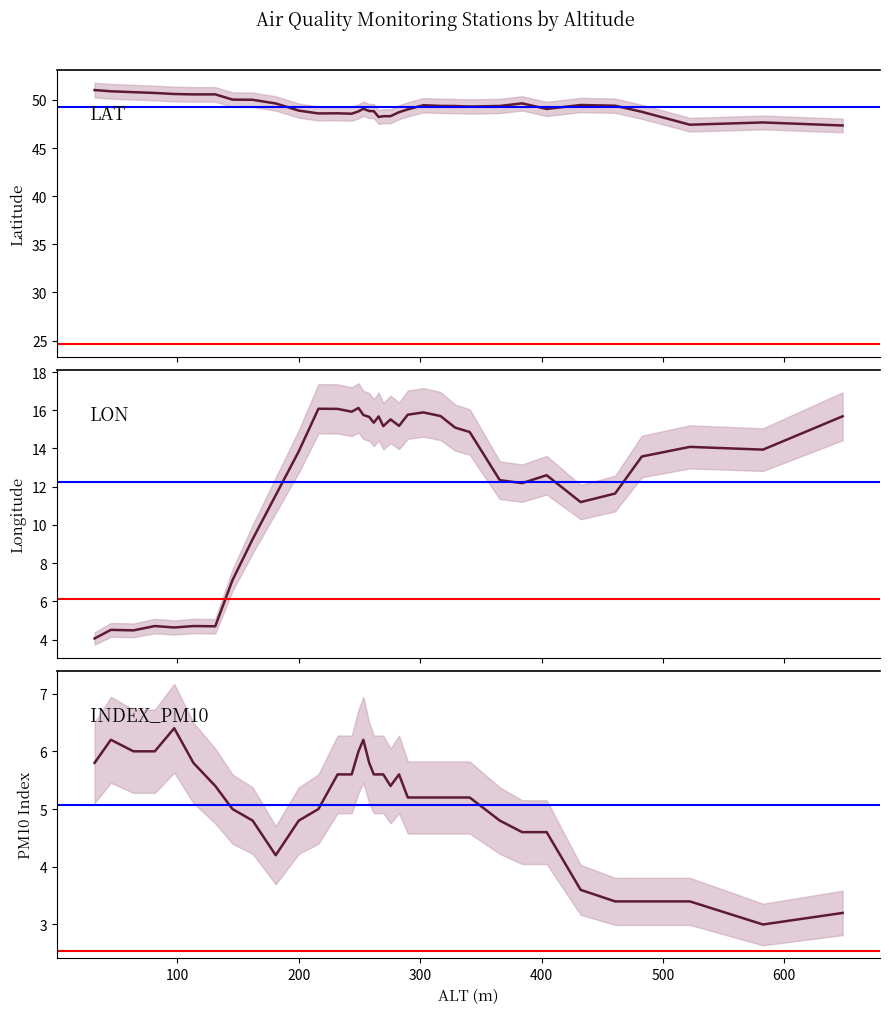

What is the sum of all INDEX_PM10 values?

182.4